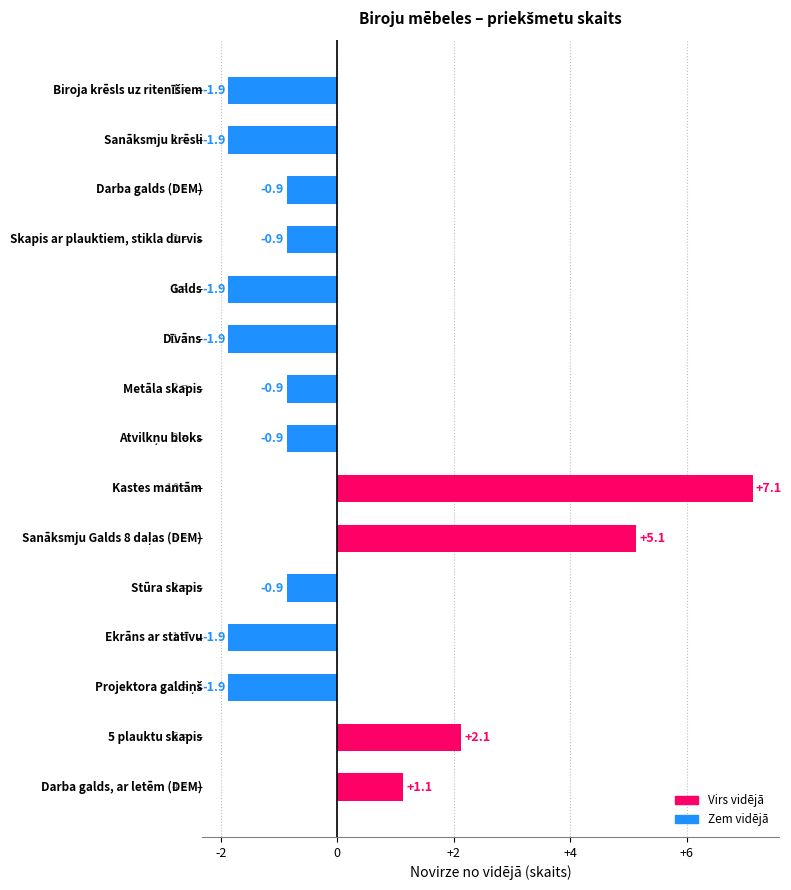

What is the smallest value displayed?

-1.9